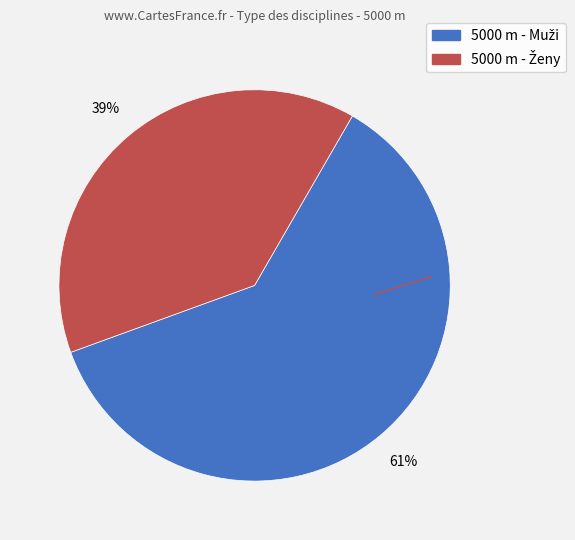

Is there any slice that represents more than half of the pie?

Yes